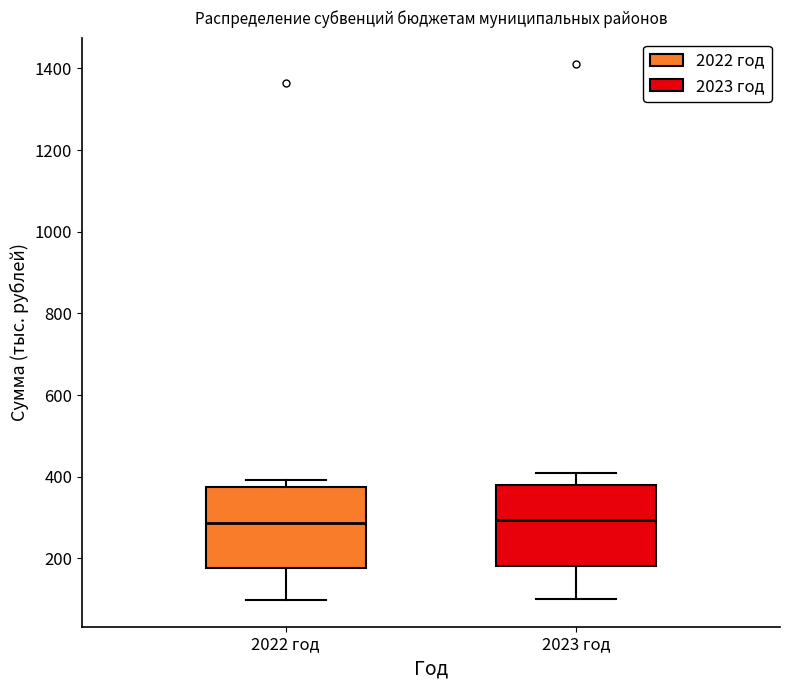

Where is the upper edge of the box for 2023 год on the y-axis? The values are not printed on the chart, so give them approximately, as read against the axis.

380